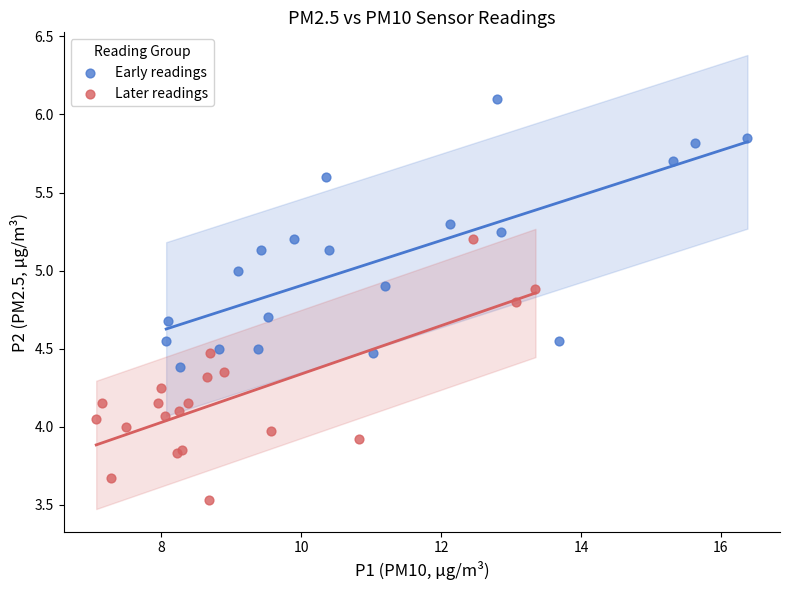

Which series contains the lowest Y value?

Later readings